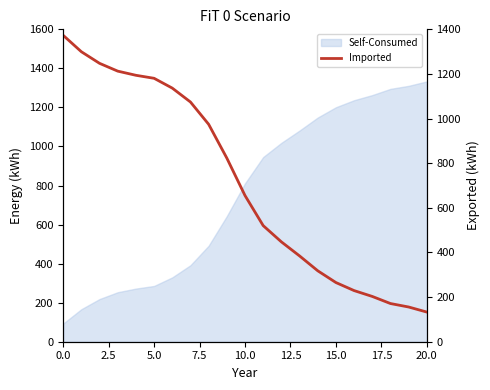

What position from the left is 12?

13